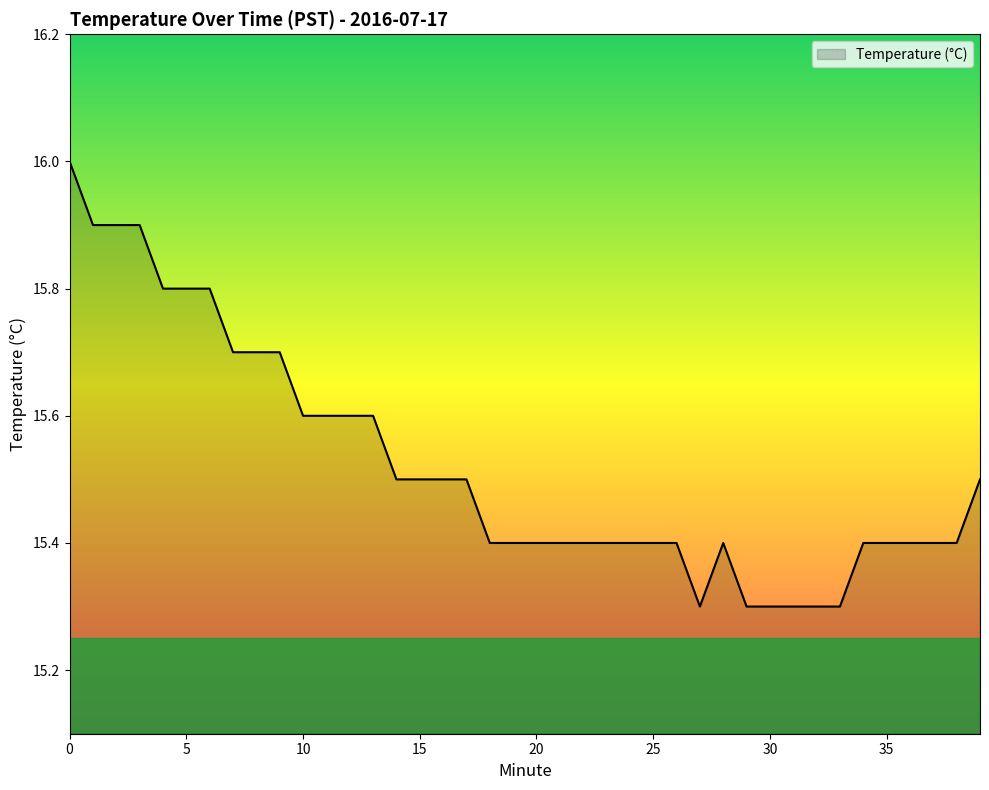

What is the sum of all values?

620.9